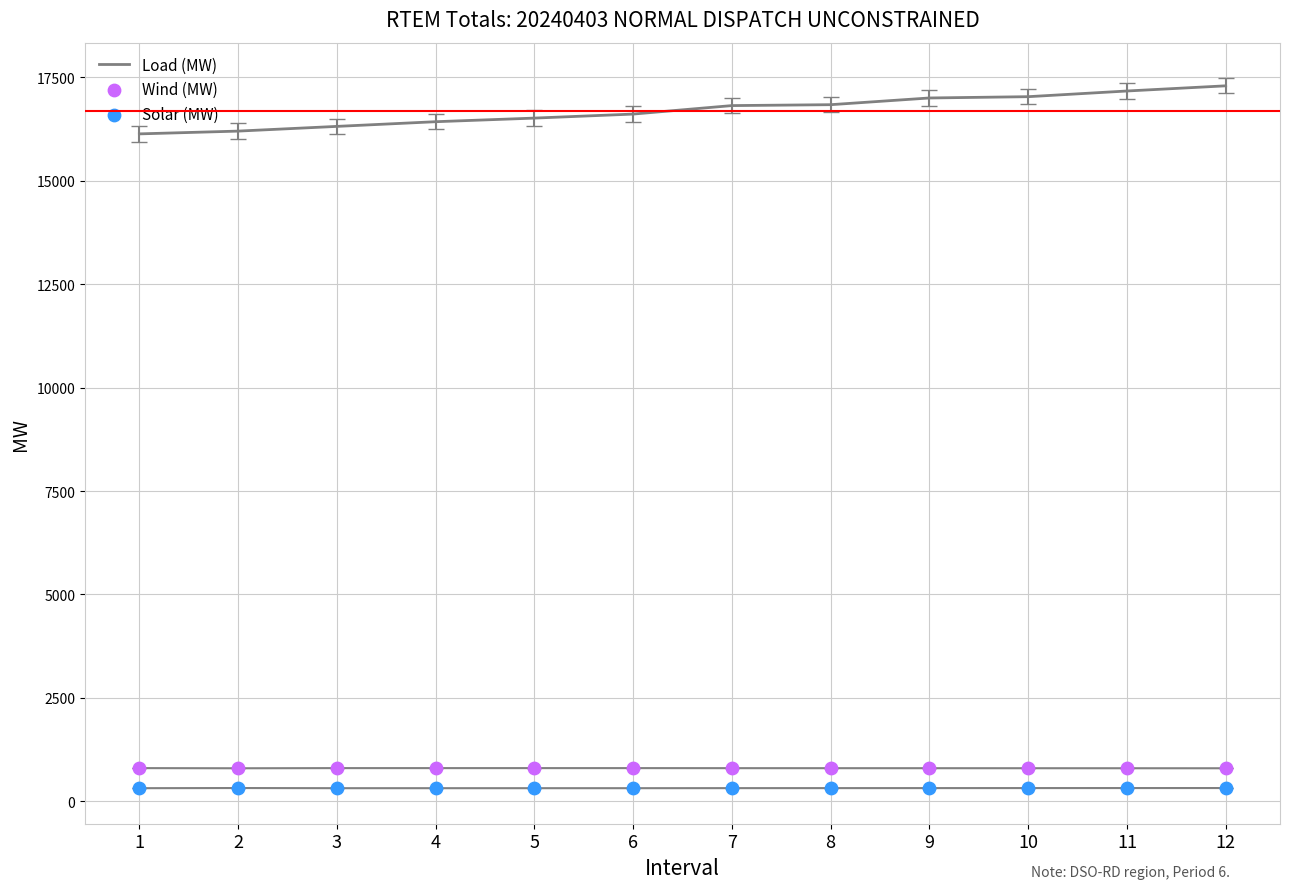

At which category is the sum across all series the highest?

12